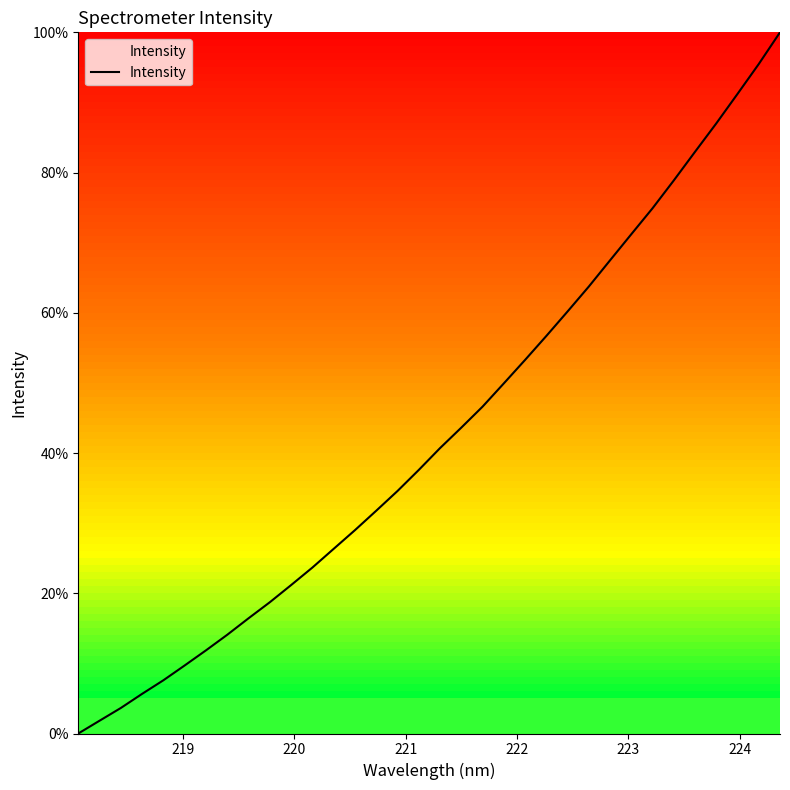

What is the greatest value displayed?

100.0